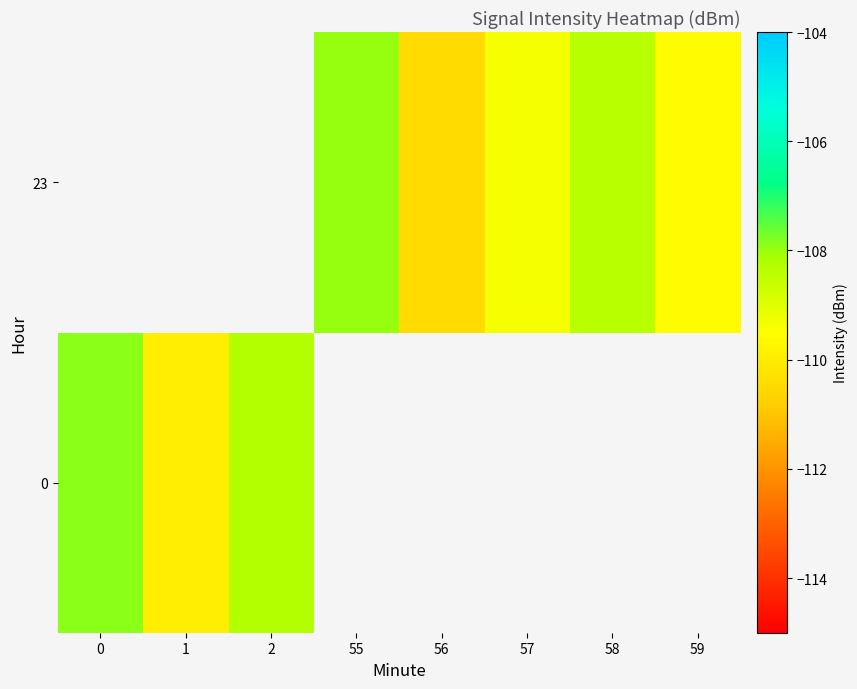

Where does the 23 series first go above -109?

55